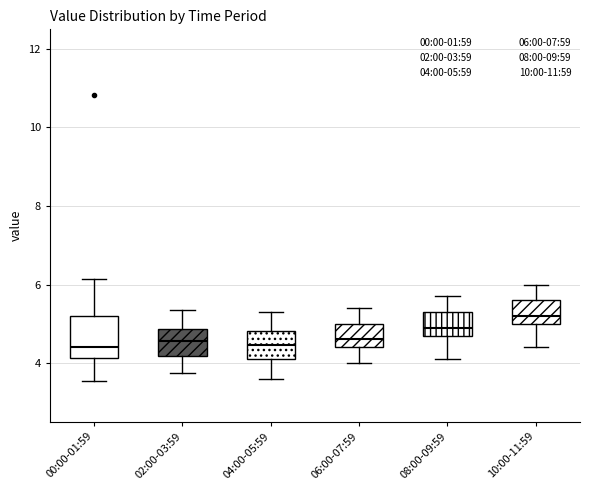

Reading left to right, read every box against the y-axis: the position of its median line, the range the box covers, and the ends of its whiskers. The values are not printed on the chart, so give them approximately, as read against the axis.

00:00-01:59: median 4.4, box 4.2 to 5.2, whiskers 3.6 to 6.2
02:00-03:59: median 4.6, box 4.2 to 4.8, whiskers 3.8 to 5.4
04:00-05:59: median 4.4, box 4.2 to 4.8, whiskers 3.6 to 5.4
06:00-07:59: median 4.6, box 4.4 to 5.0, whiskers 4.0 to 5.4
08:00-09:59: median 5.0, box 4.8 to 5.4, whiskers 4.2 to 5.8
10:00-11:59: median 5.2, box 5.0 to 5.6, whiskers 4.4 to 6.0